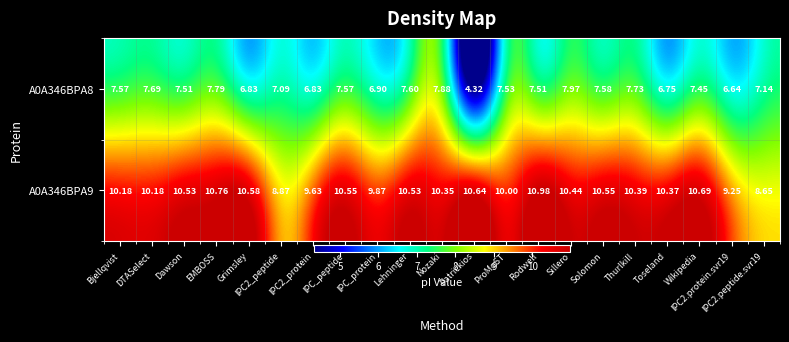

At which label does A0A346BPA9 first exceed 10?

Bjellqvist